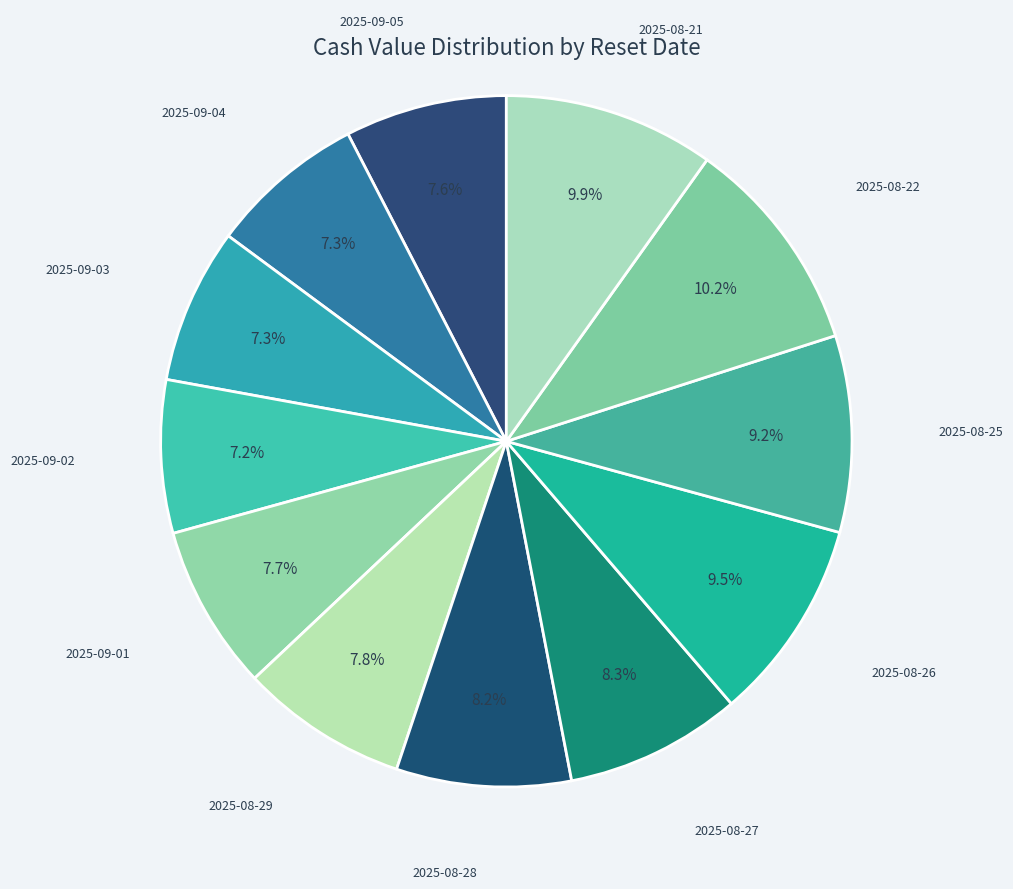

Count the number of slices in the pie.

12